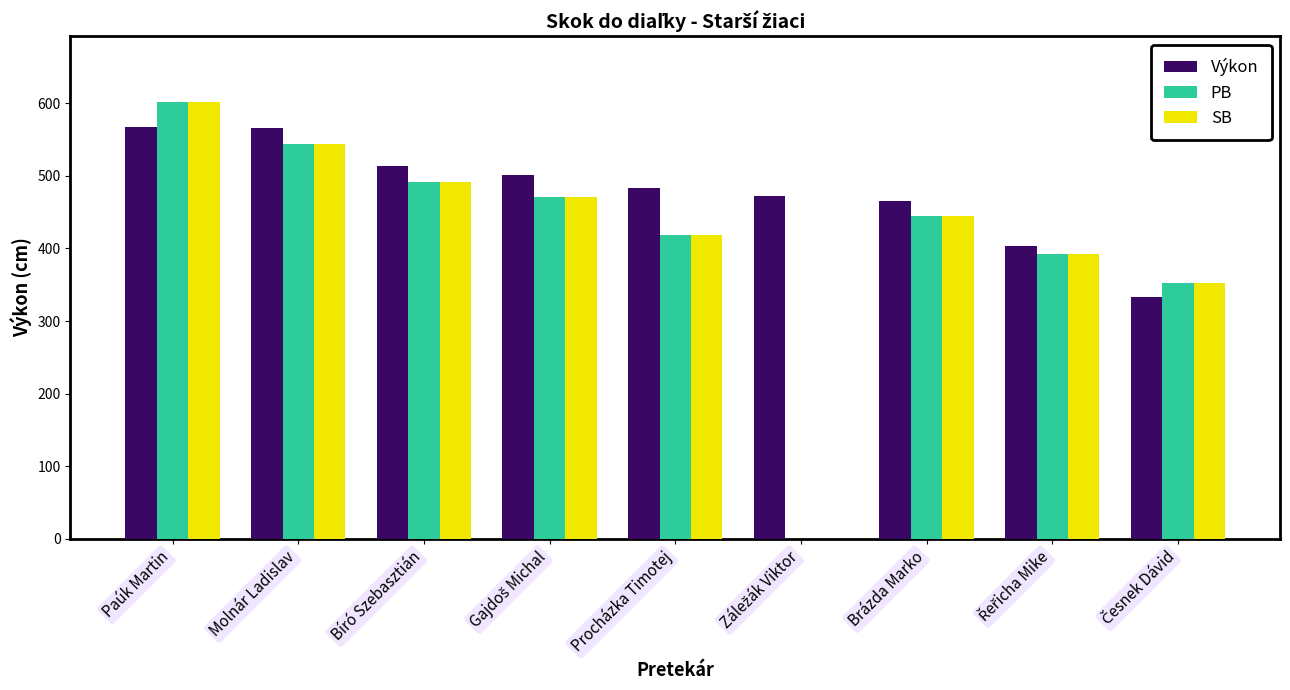

Which category has the highest value in the PB series?

Paúk Martin